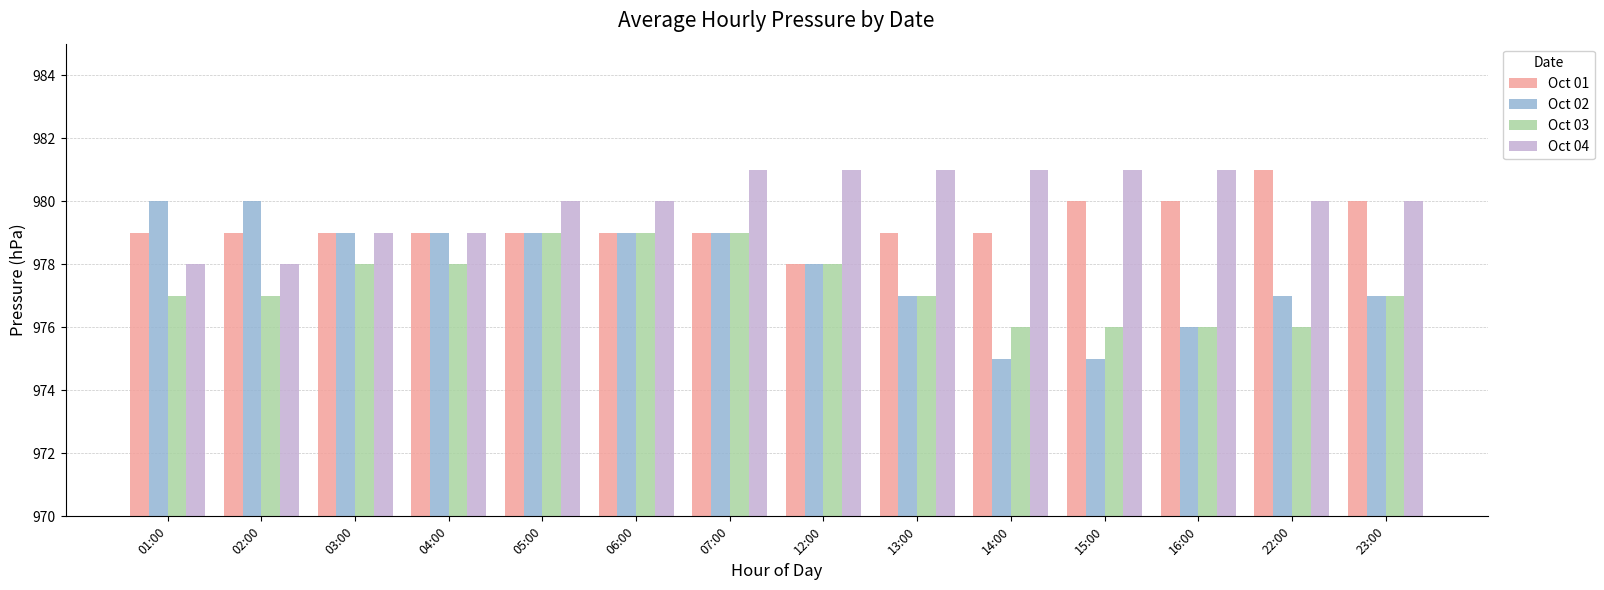

What position from the right is 12:00?

7